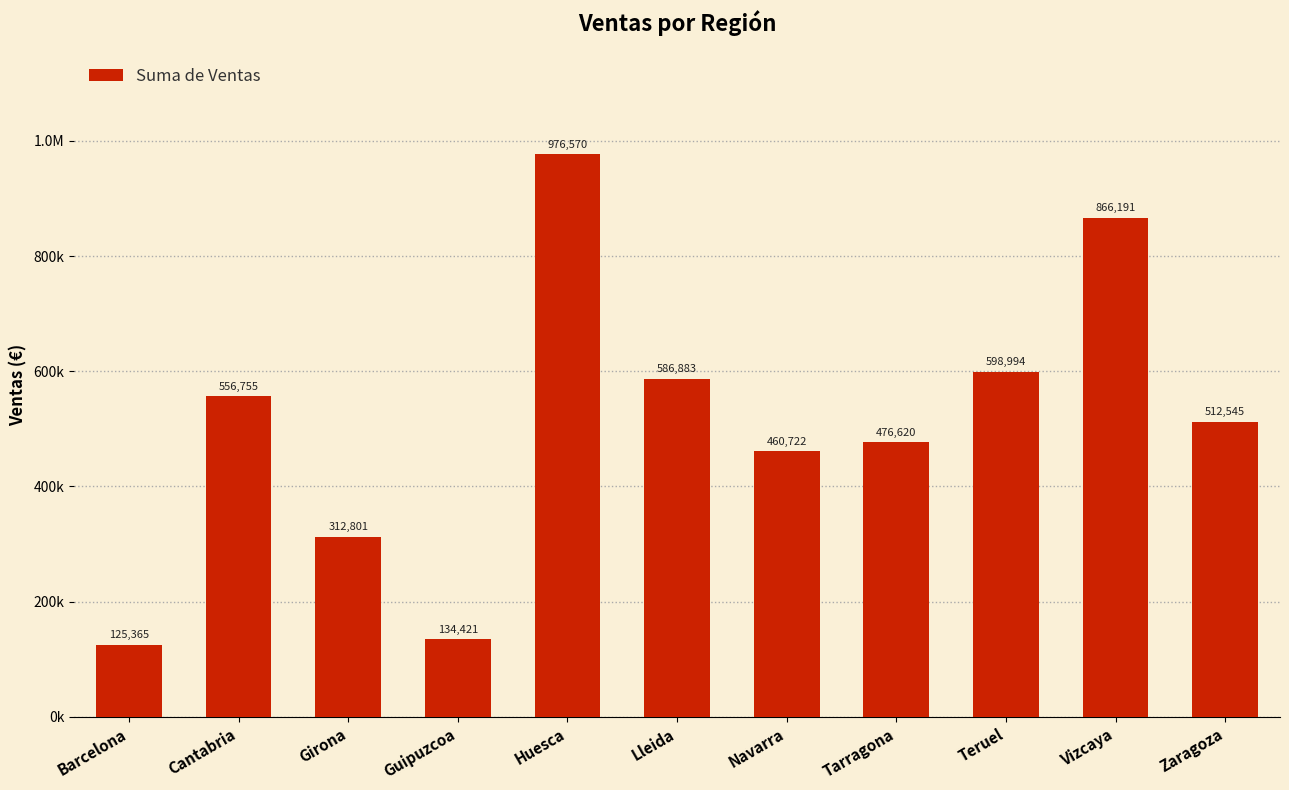

Does the chart contain stacked bars?

No